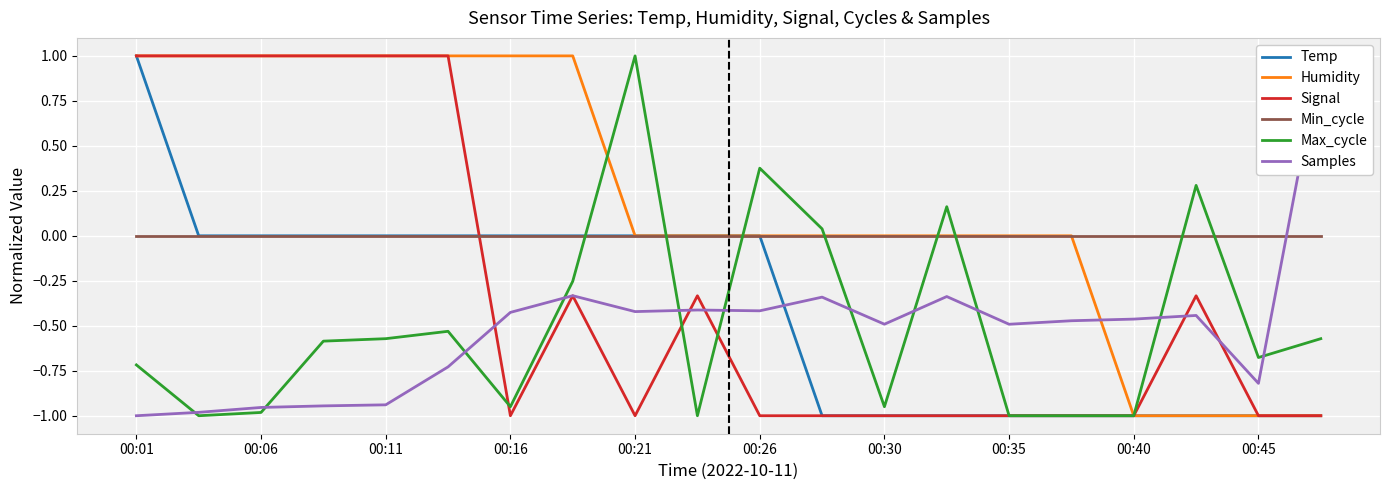

At which category is the sum across all series the highest?

00:01